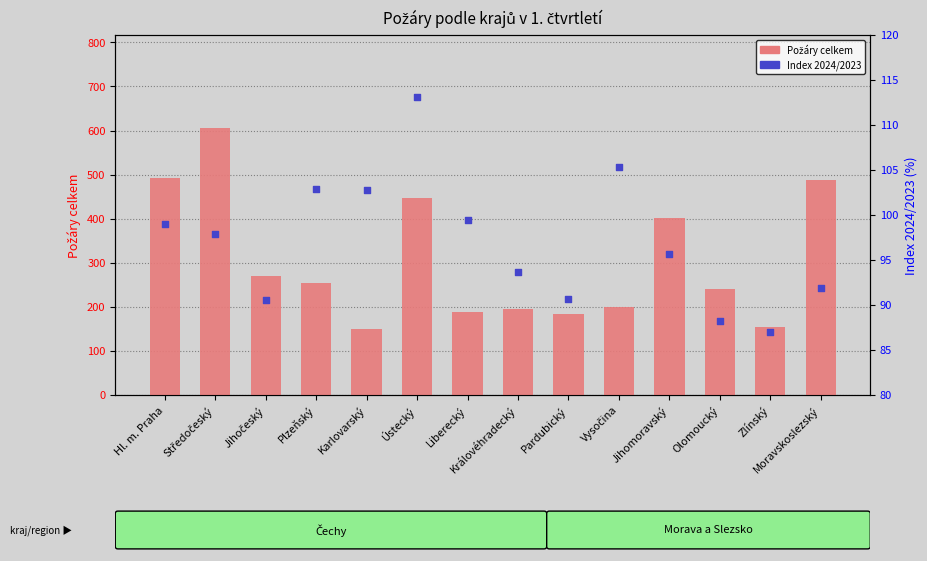

Which series has the largest total across all categories?

Požáry celkem